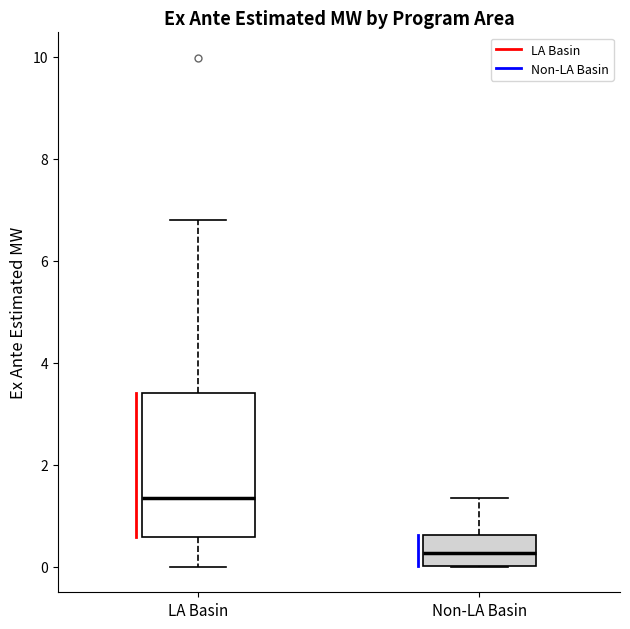

Reading left to right, transcribe this box plot: for each box, give where its median line is, the range the box spans, and where its two whiskers end, as read against the y-axis. The values are not printed on the chart, so give them approximately, as read against the axis.

LA Basin: median 1.4, box 0.6 to 3.4, whiskers 0.0 to 6.8
Non-LA Basin: median 0.2, box 0.0 to 0.6, whiskers 0.0 to 1.4